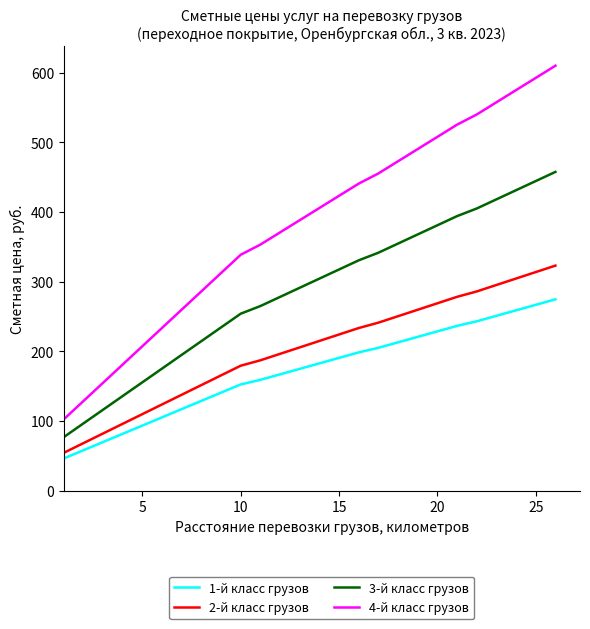

What is the sum of all 1-й класс грузов values?

4458.5